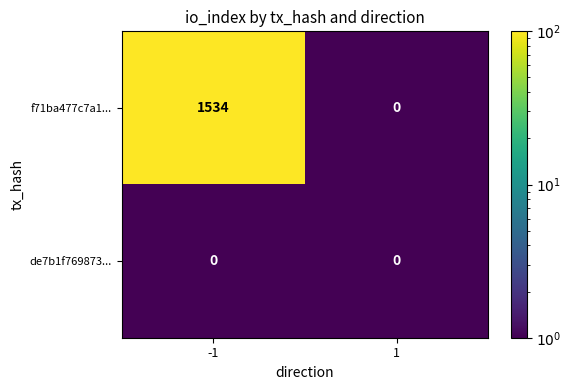

Which series has the largest range (max minus min)?

f71ba477c7a1...